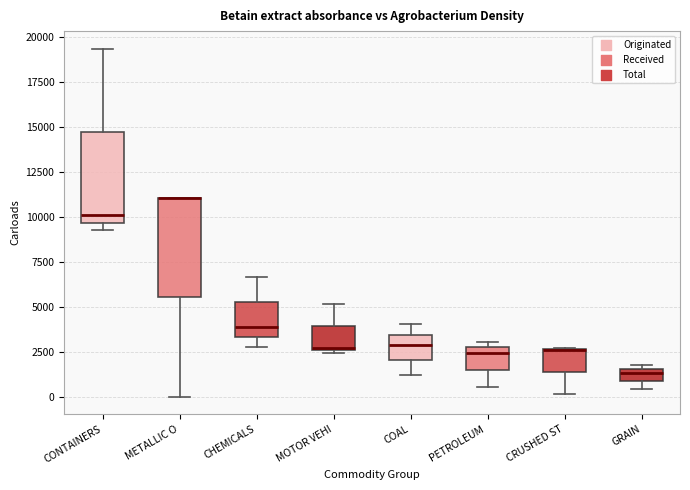

Where is the upper edge of the box for CONTAINERS on the y-axis? The values are not printed on the chart, so give them approximately, as read against the axis.

14500